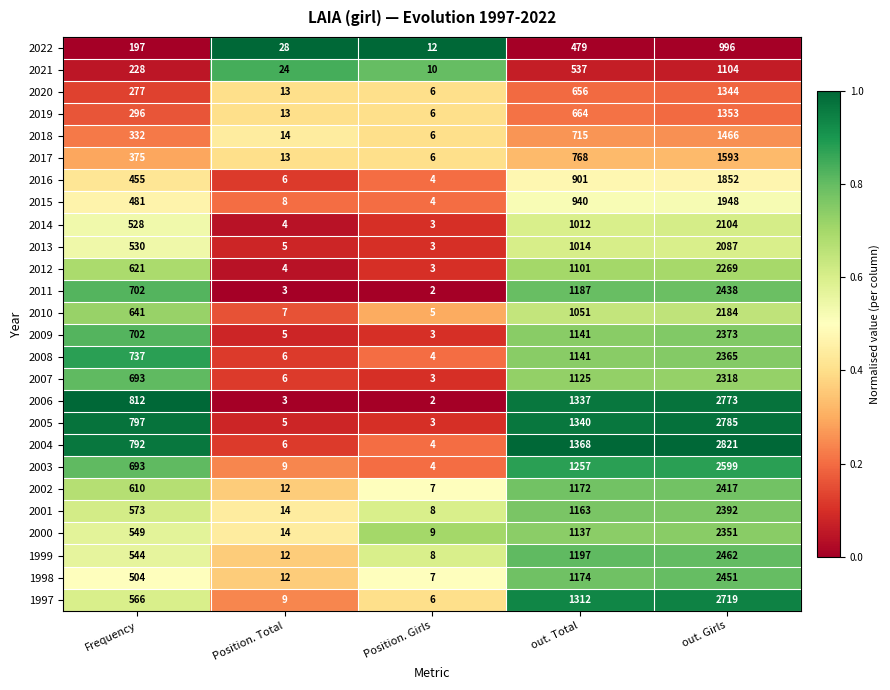

At out. Girls, list the series in order from largest to smallest.

2004, 2005, 2006, 1997, 2003, 1999, 1998, 2011, 2002, 2001, 2009, 2008, 2000, 2007, 2012, 2010, 2014, 2013, 2015, 2016, 2017, 2018, 2019, 2020, 2021, 2022